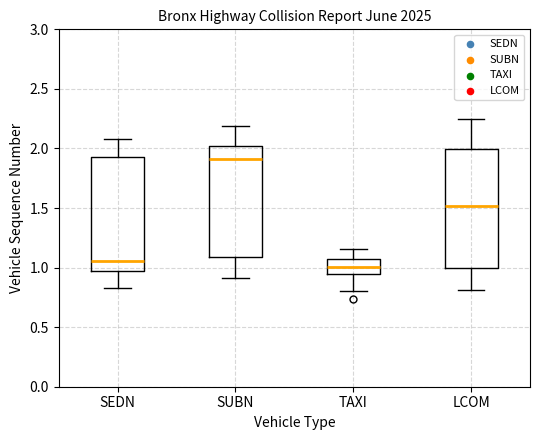

Reading left to right, transcribe this box plot: for each box, give where its median line is, the range the box spans, and where its two whiskers end, as read against the y-axis. The values are not printed on the chart, so give them approximately, as read against the axis.

SEDN: median 1.05, box 0.95 to 1.95, whiskers 0.85 to 2.10
SUBN: median 1.90, box 1.10 to 2.00, whiskers 0.90 to 2.20
TAXI: median 1.00, box 0.95 to 1.05, whiskers 0.80 to 1.15
LCOM: median 1.50, box 1.00 to 2.00, whiskers 0.80 to 2.25